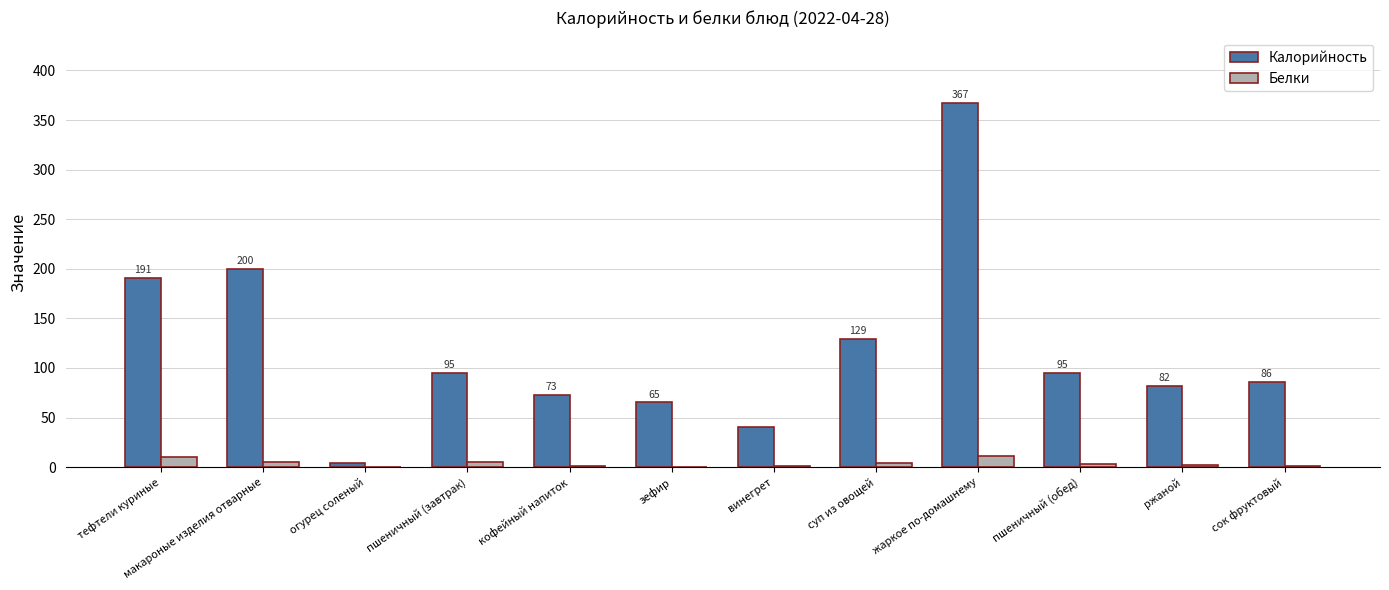

How many groups of bars are there?

12